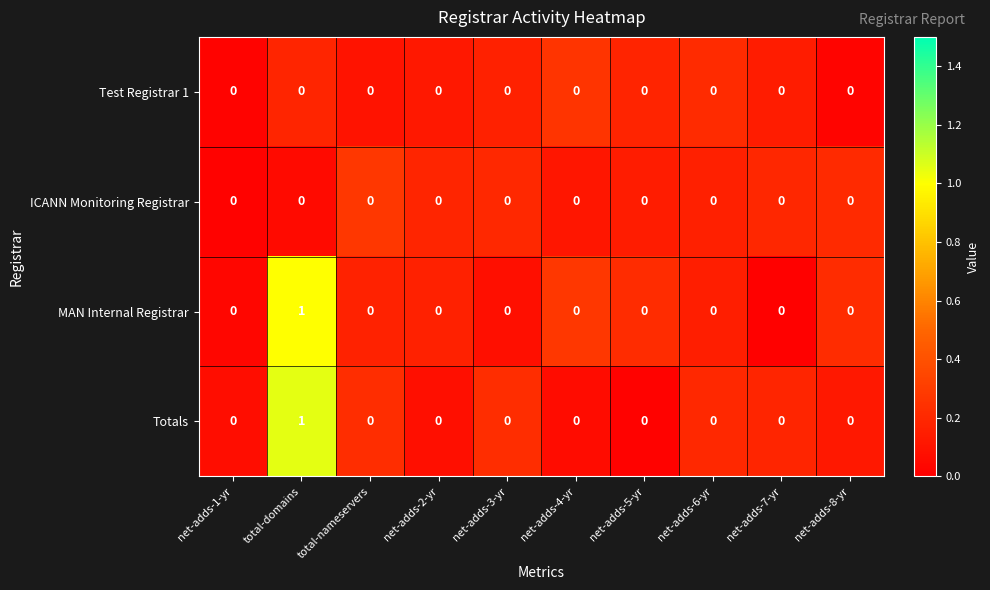

At which category is the sum across all series the highest?

total-domains